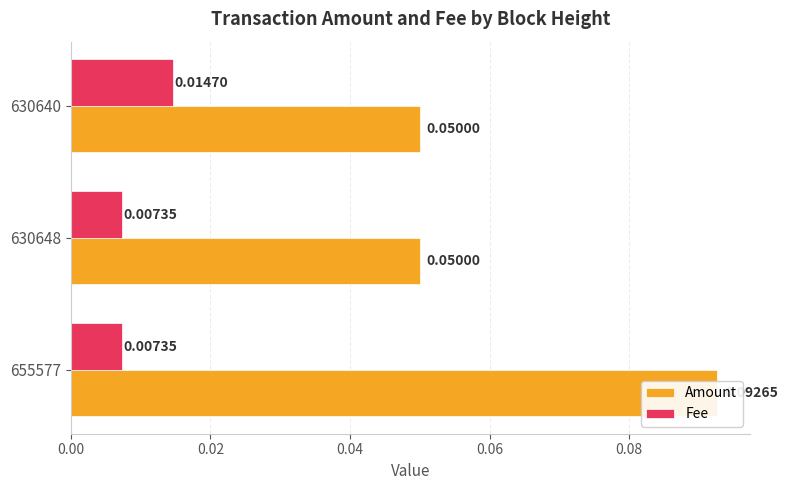

Is the value of Fee at 0.02 greater than the value of Amount at 0.04?

No